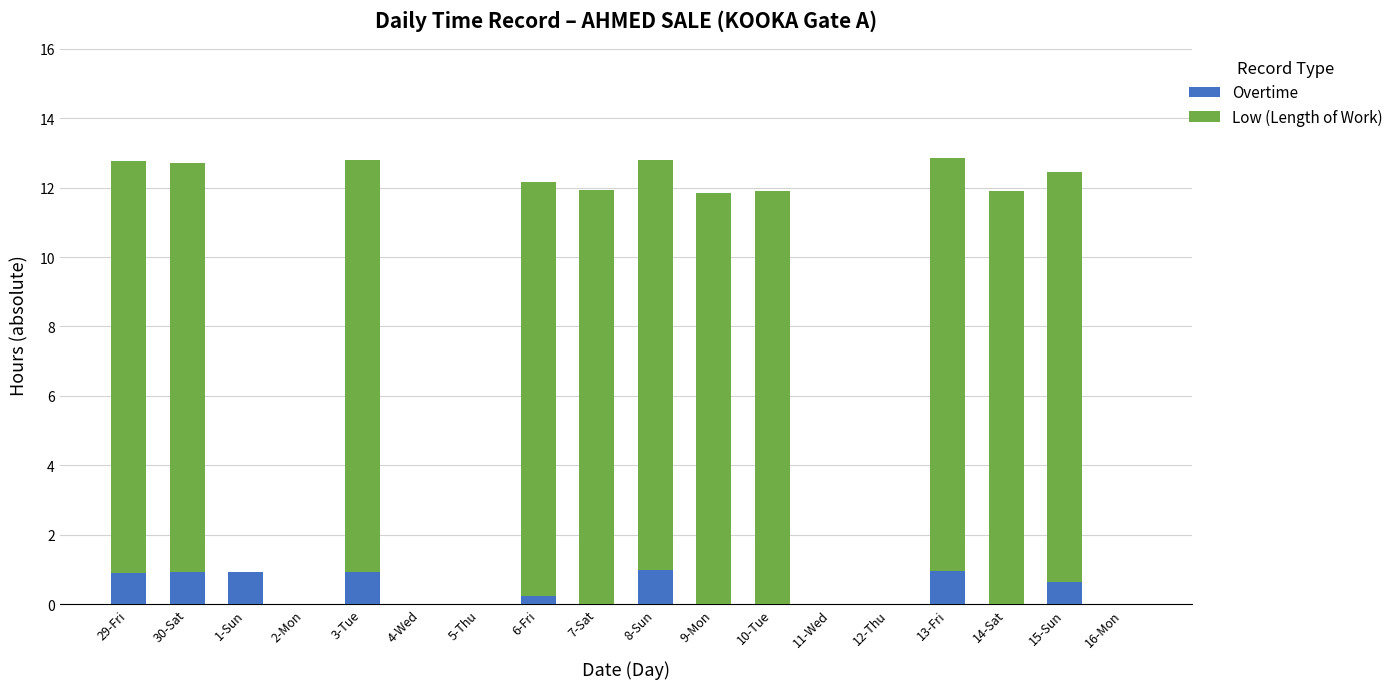

What is the total value across all series at 7-Sat?

11.9